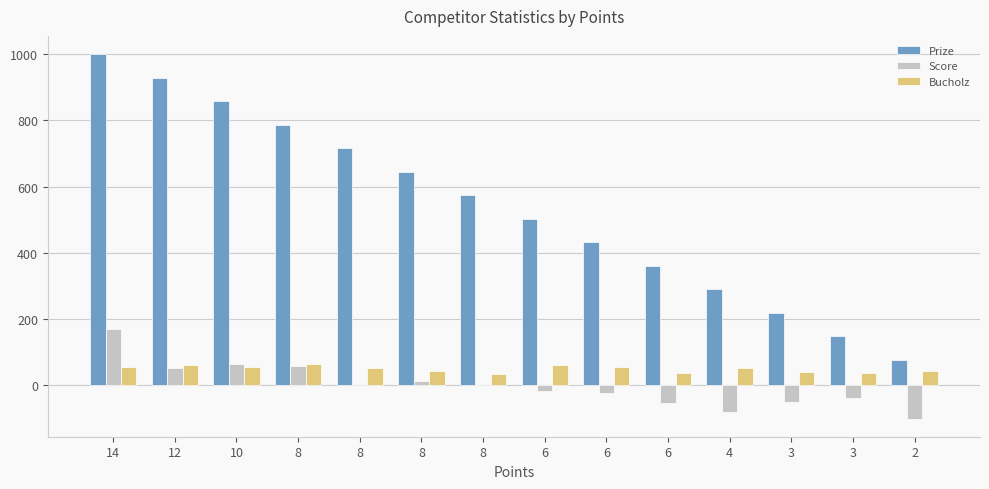

At which category is the sum across all series the highest?

14